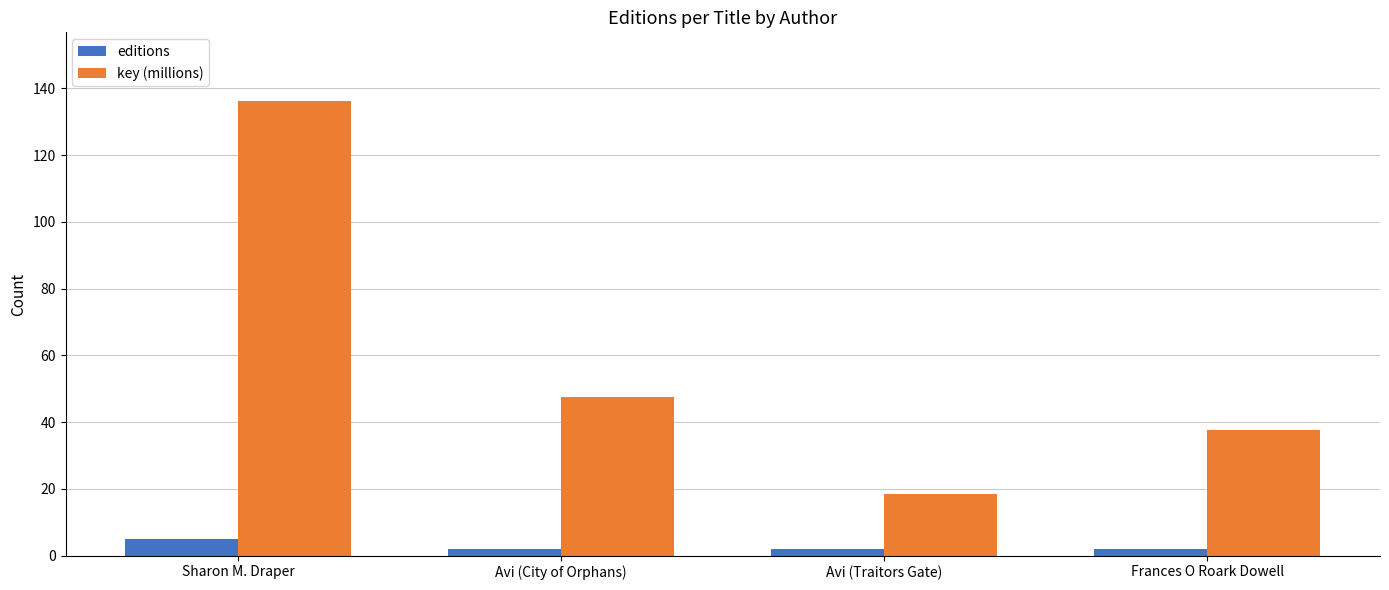

Which series has the largest total across all categories?

key (millions)